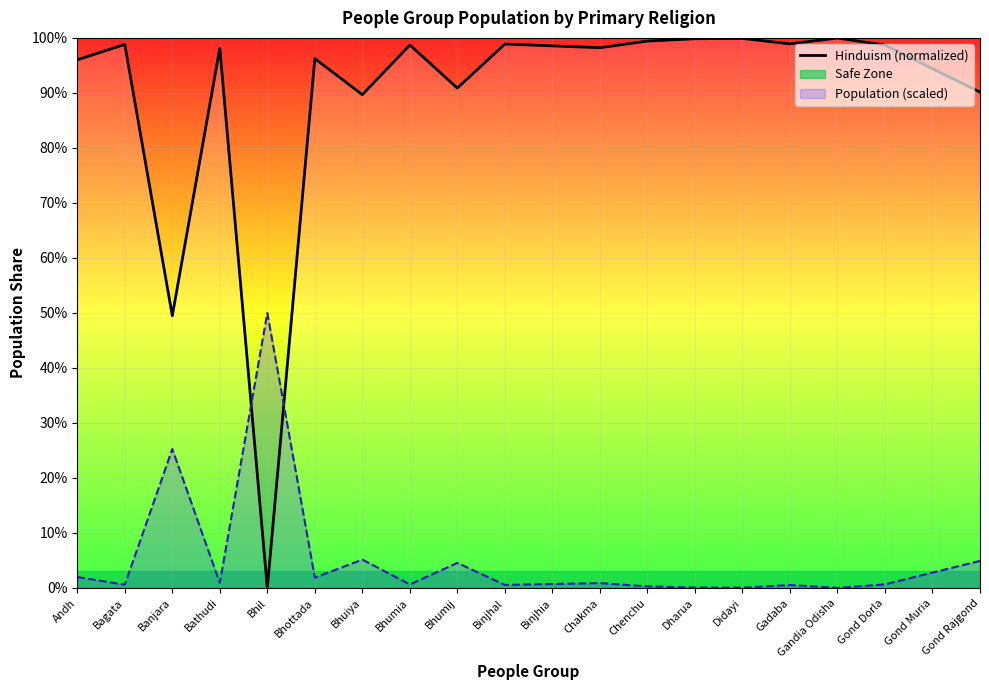

Where is the first local maximum?

Bagata